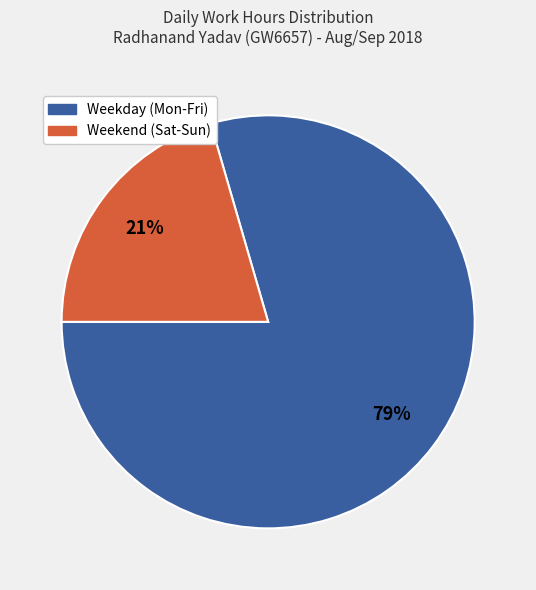

To the nearest percent, what percentage of the pie is Weekday (Mon-Fri)?

79%